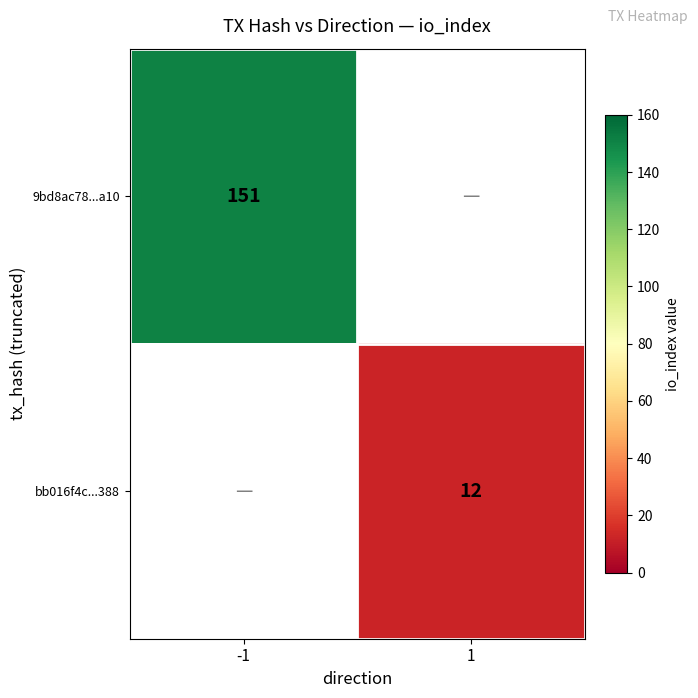

Which label corresponds to the smallest value in the chart?

1